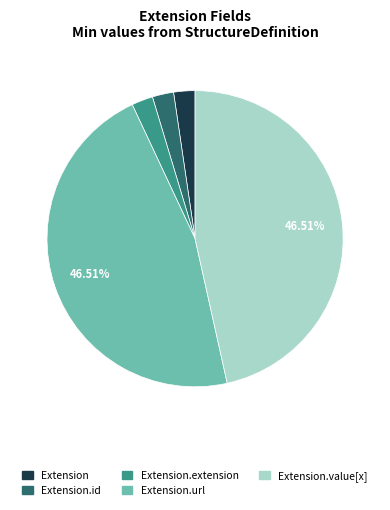

Does any single category account for the majority?

No